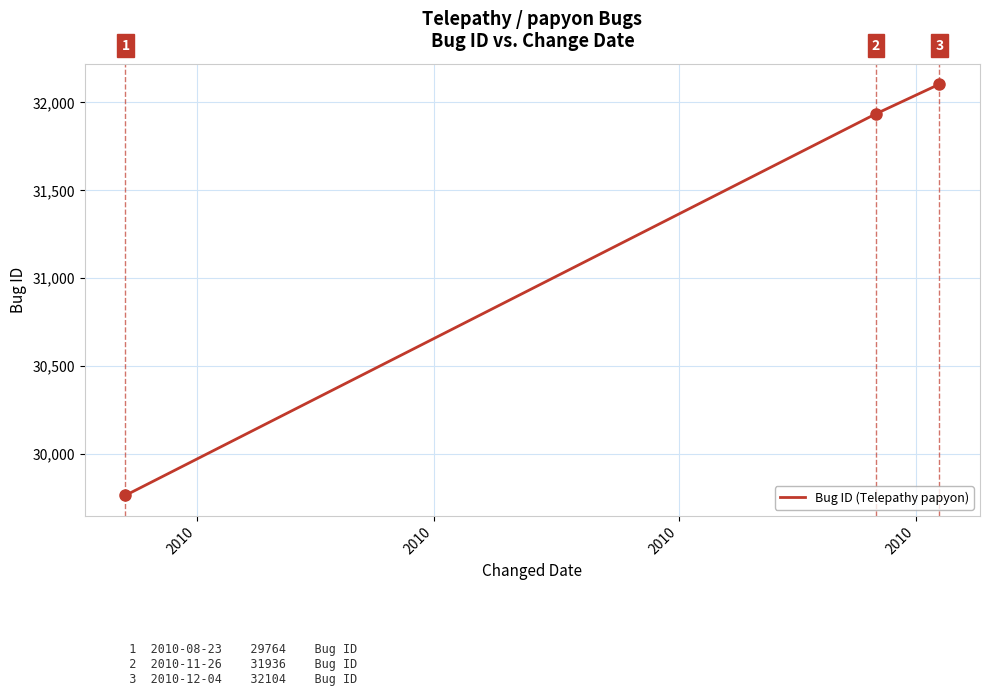

Does the chart display data point markers on the line(s)?

No